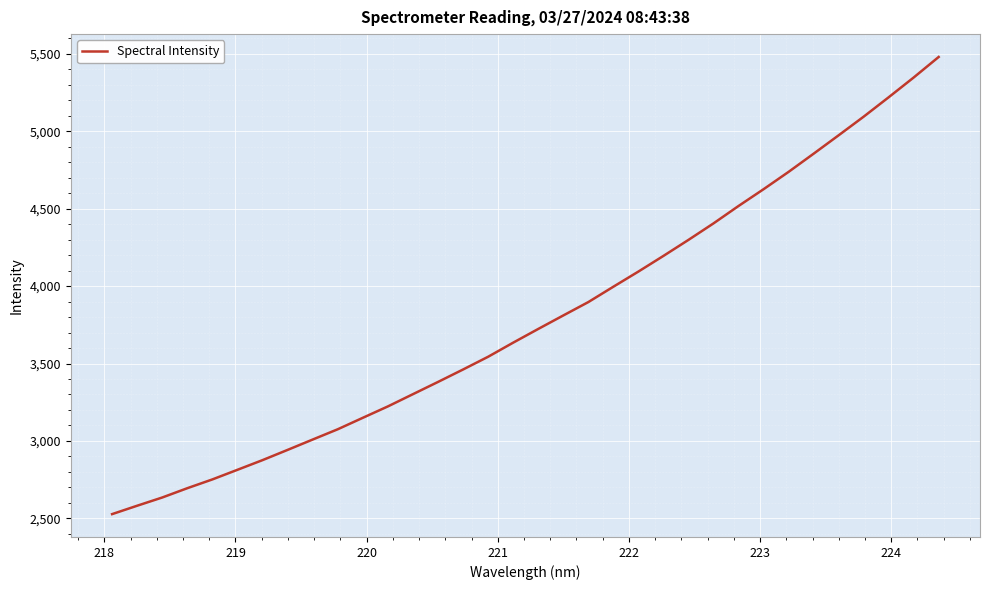

What is the minimum value shown in the chart?

2527.2